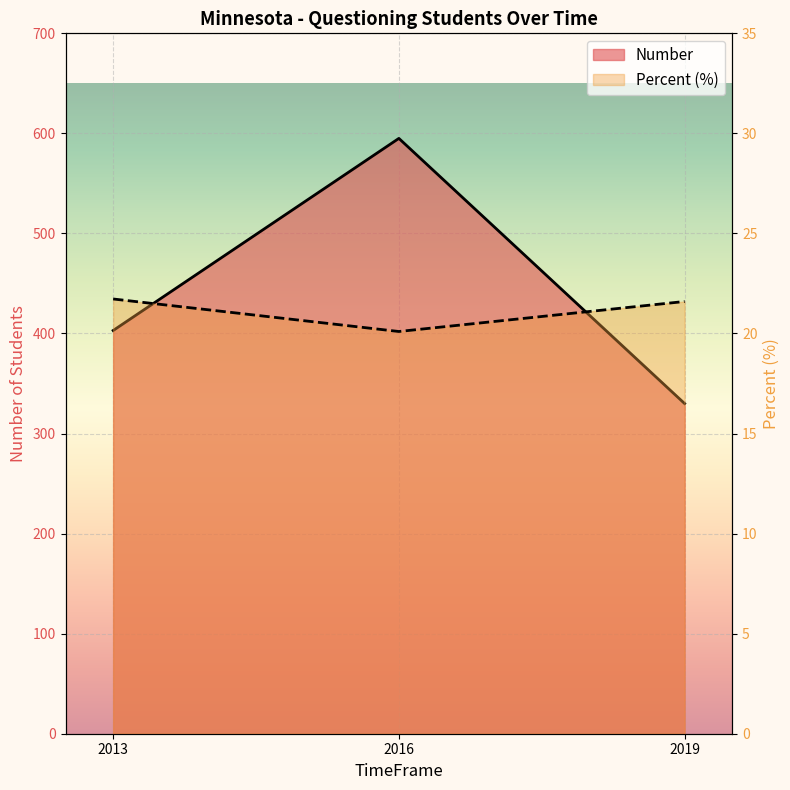

What are all the series names shown in the legend?

Number, Percent